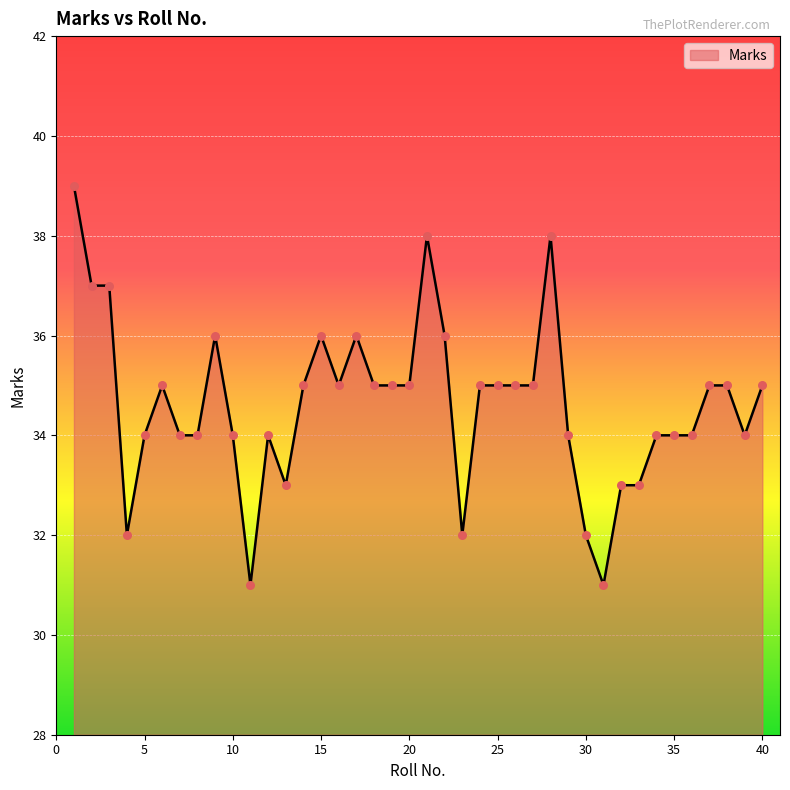

What is the smallest value displayed?

31